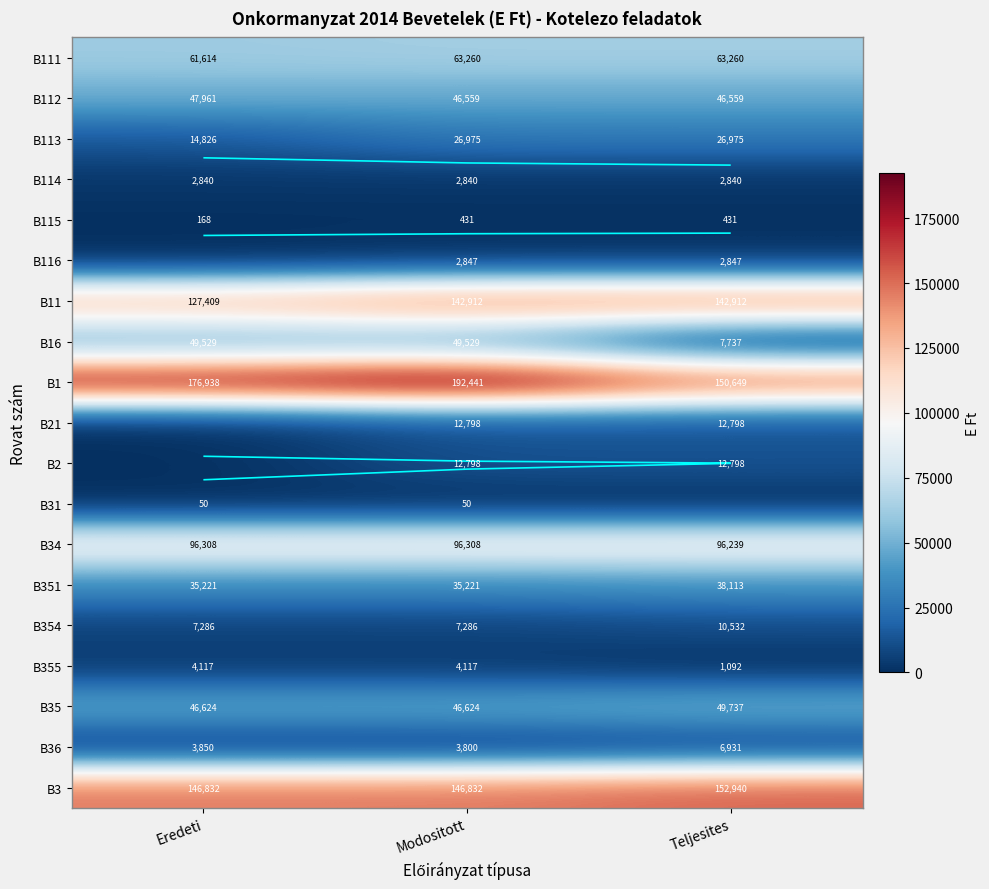

Which series changed the most between Eredeti and Teljesites?

B16